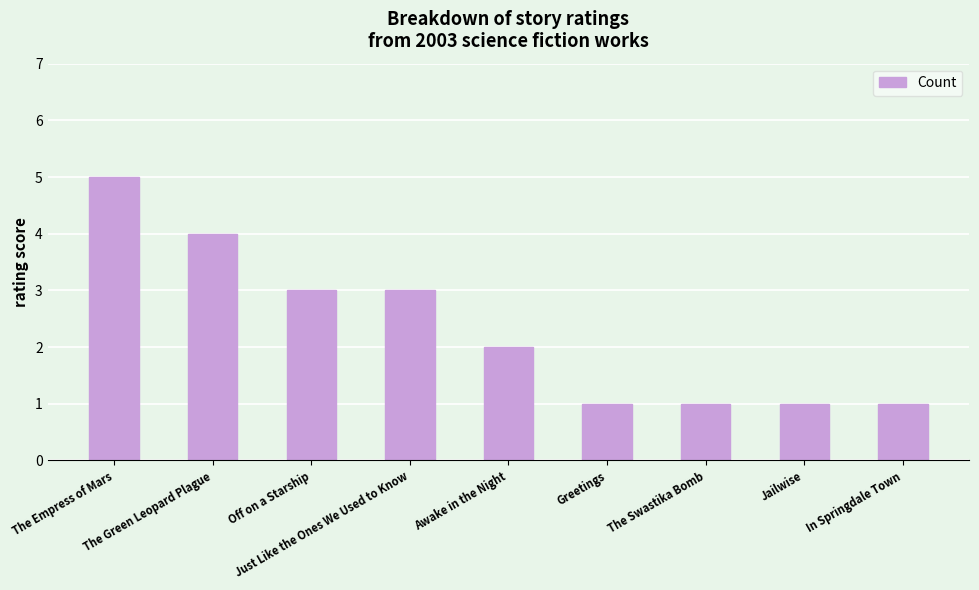

Does the chart contain stacked bars?

No